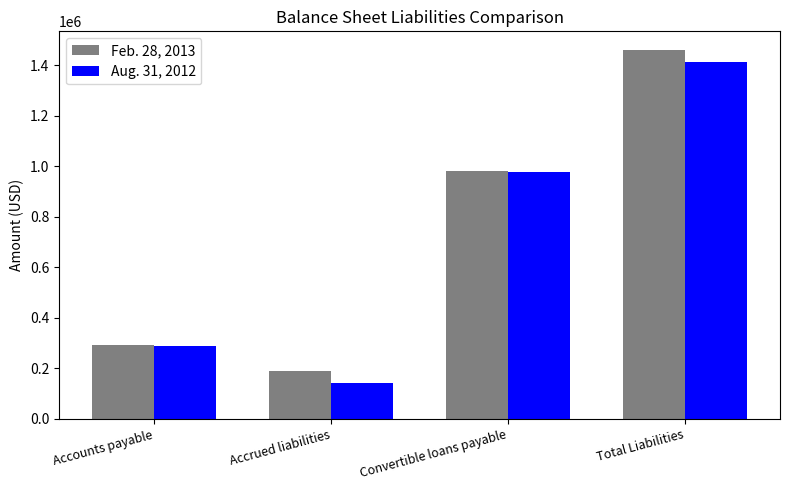

How many data points does each series have?

4